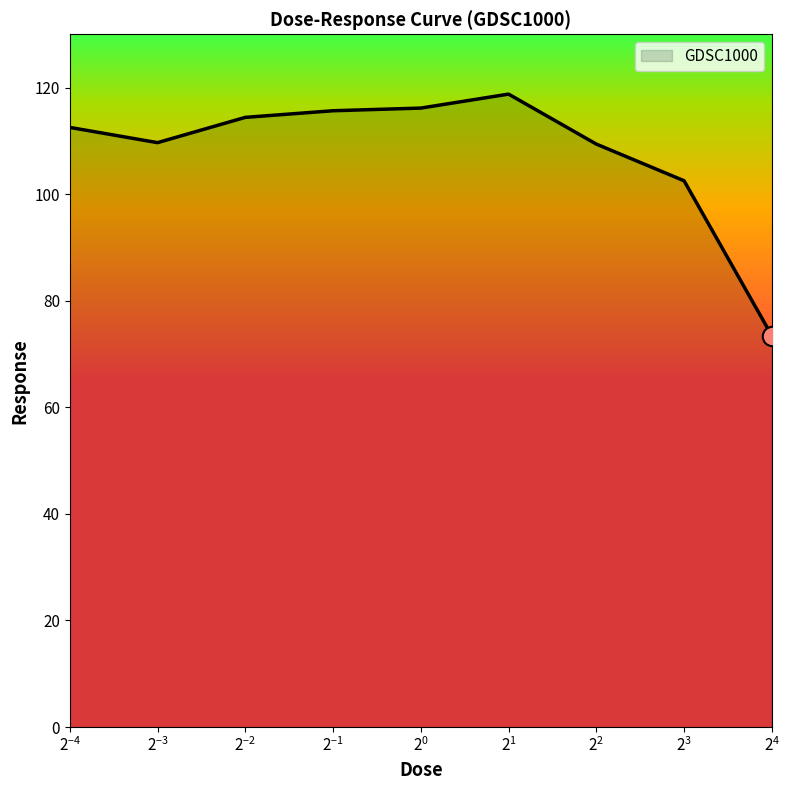

What is the minimum value shown in the chart?

73.4